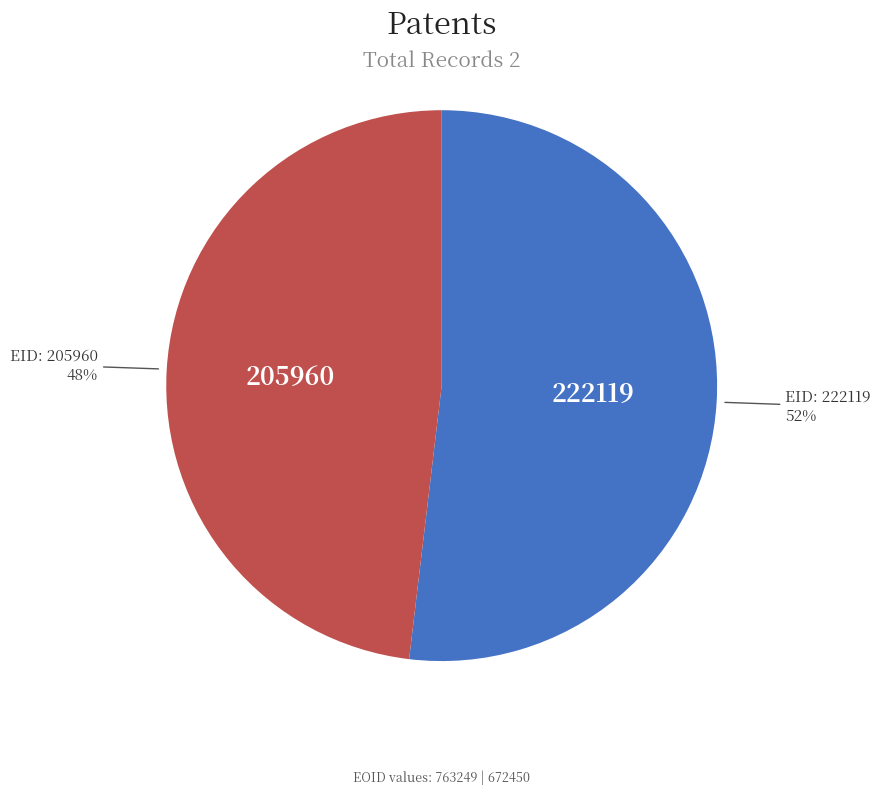

Does any single category account for the majority?

Yes